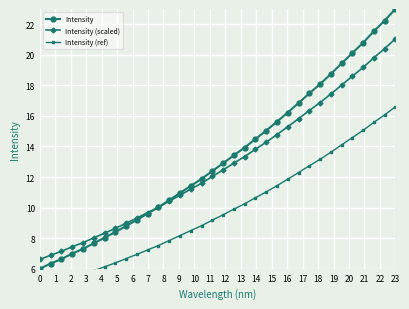

True or false: Intensity (scaled) has a value of 17.4 at 13.

False